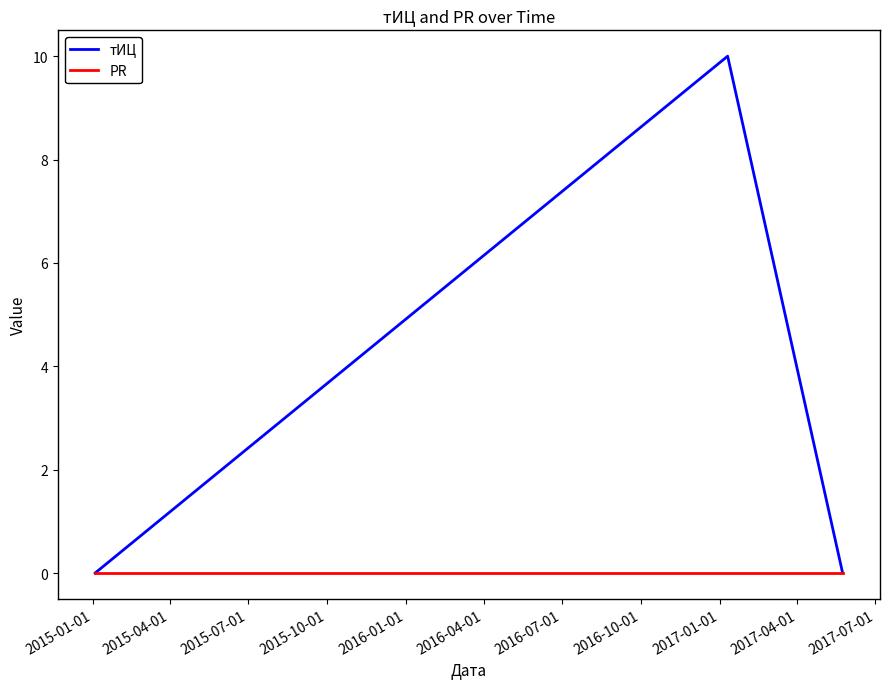

What is the maximum value for тИЦ?

10